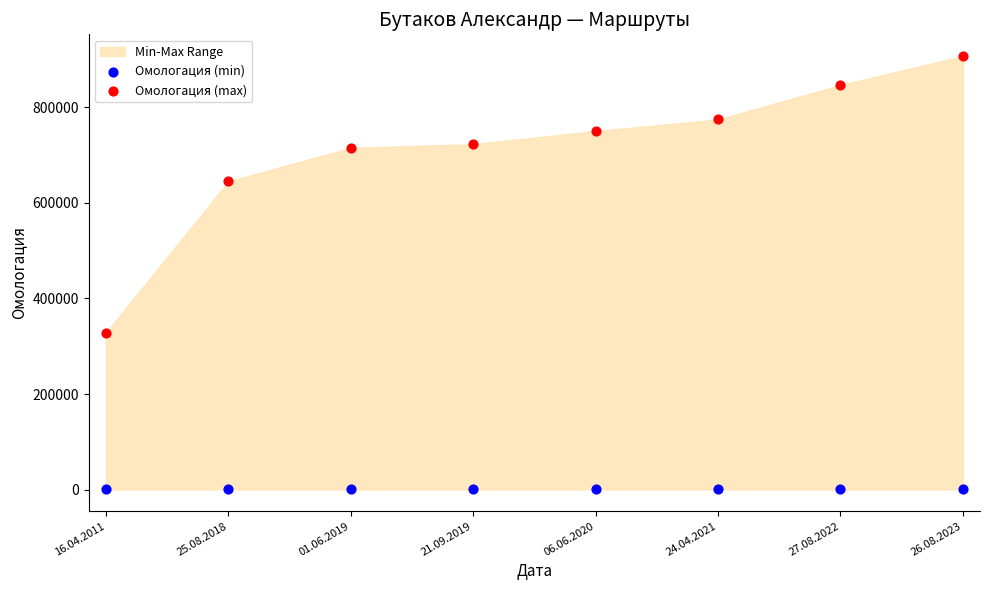

Which series reaches the maximum Y coordinate?

Омологация (max)